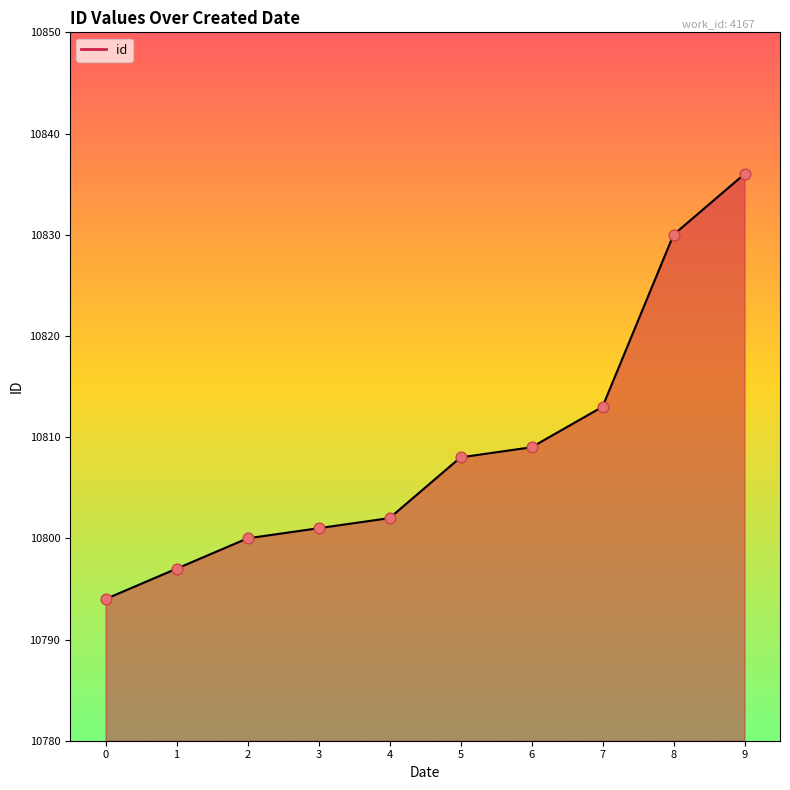

What is the ratio of the value at 7 to the value at 5?

1.0